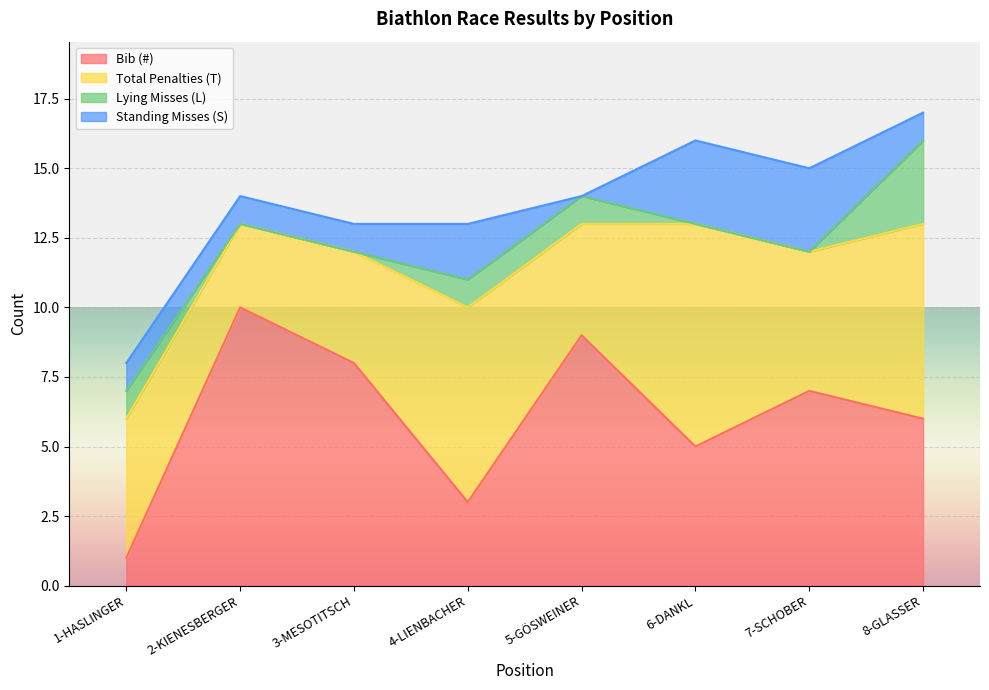

What is the label of the 4th point from the right?

5-GÖSWEINER